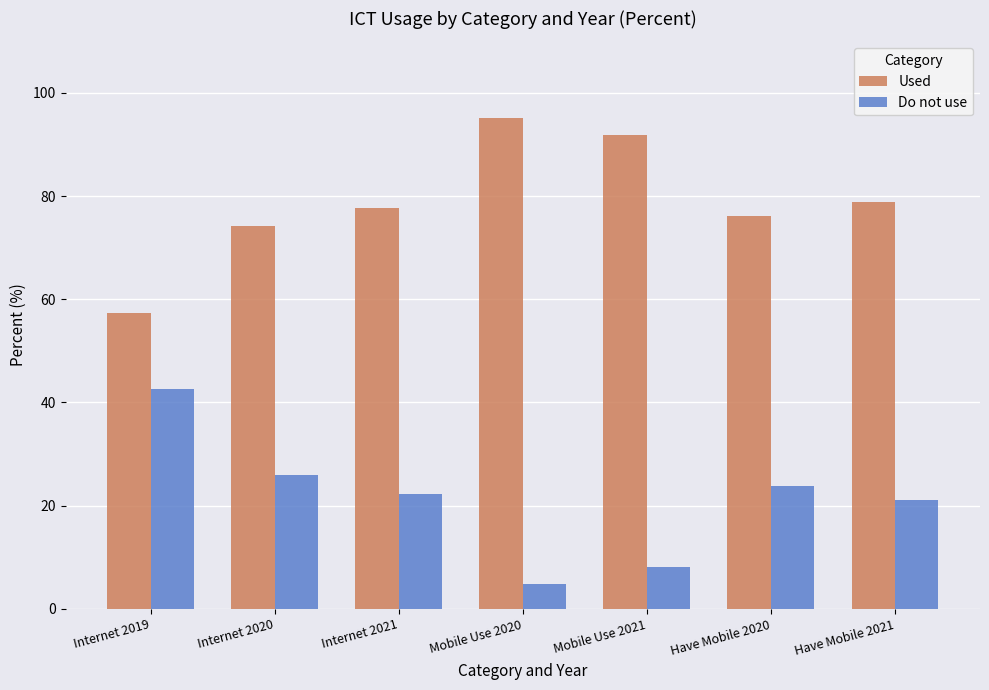

Read the Do not use value at Have Mobile 2020.

23.8